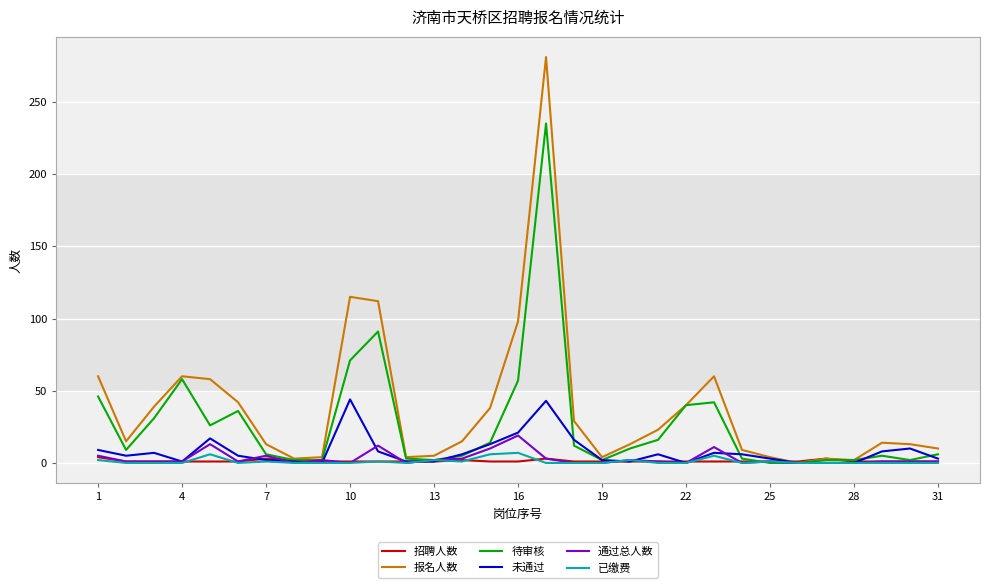

What is the sum of all 通过总人数 values?

96